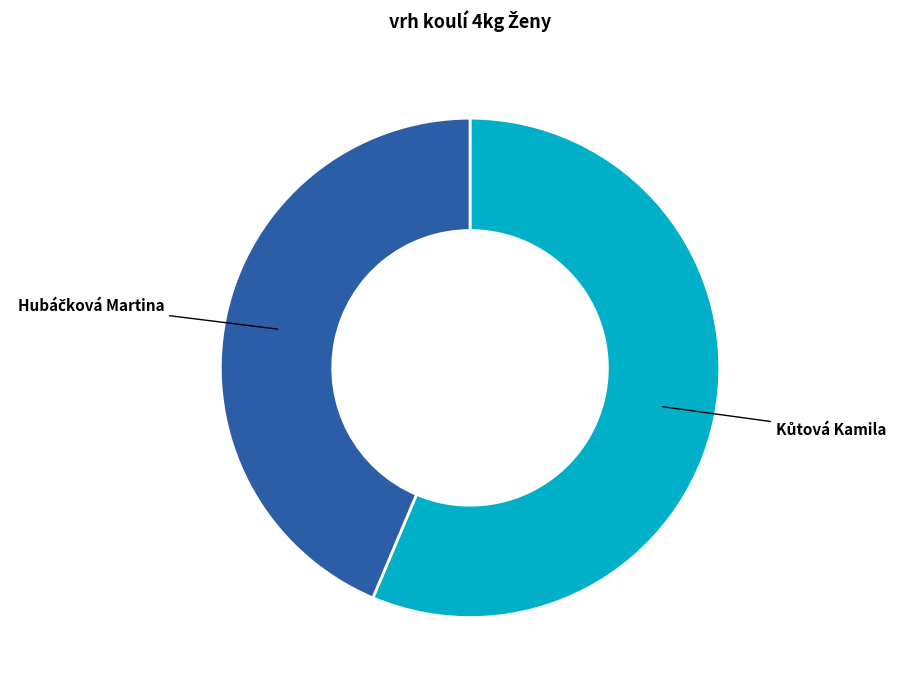

How many slices are in this pie chart?

2